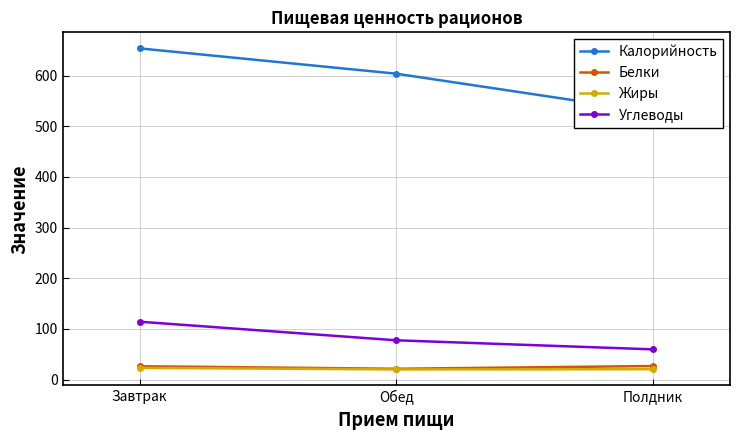

What is the spread (max minus min) of values at Полдник?

507.7